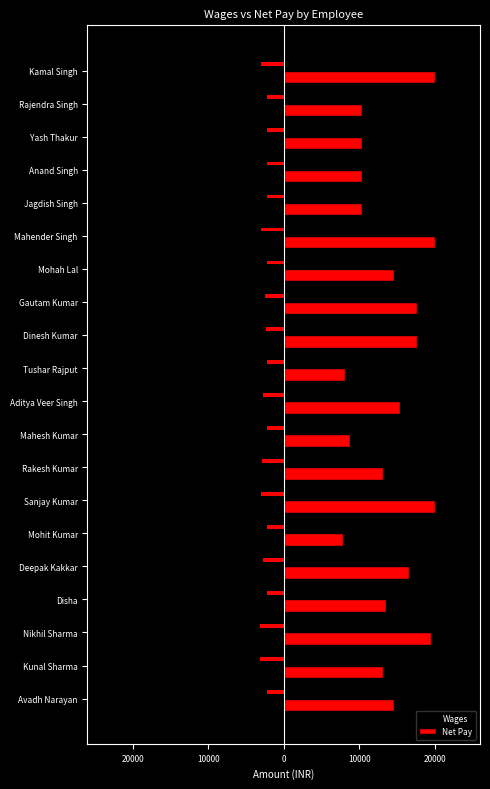

Rank the series by their average value, from highest to lowest.

Net Pay, Wages